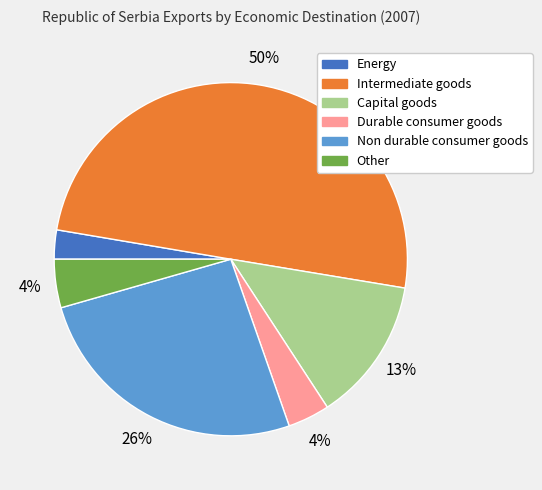

Is Energy the majority of the pie?

No